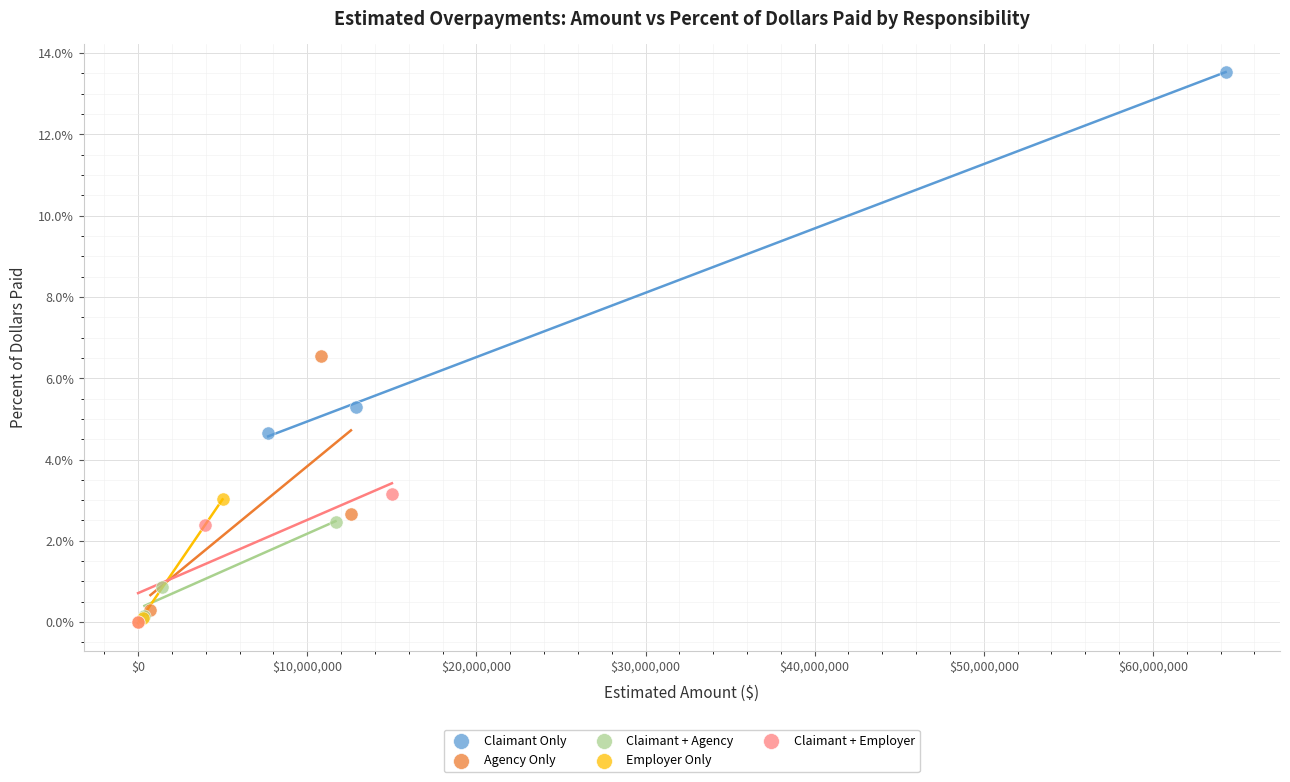

Which series contains the highest Y value?

Claimant Only